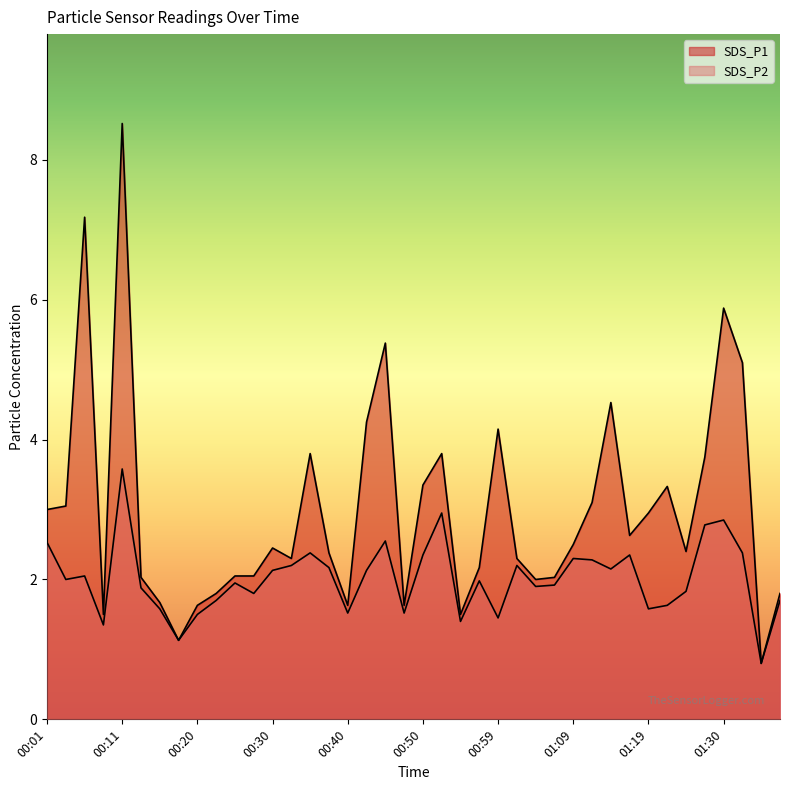

What position from the left is 01:07?

28